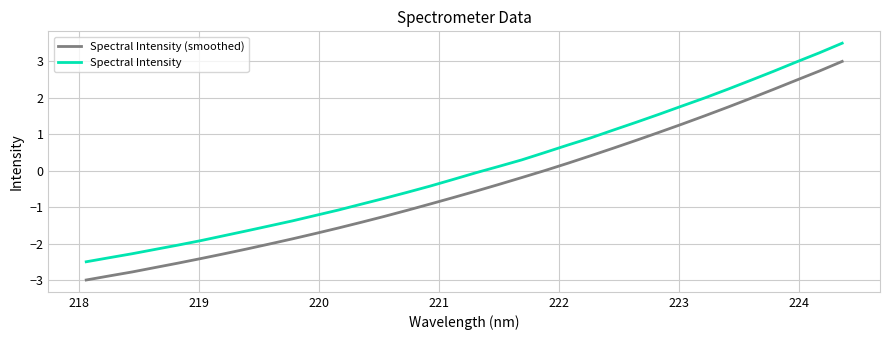

What is the lowest value of the Spectral Intensity series?

-2.5